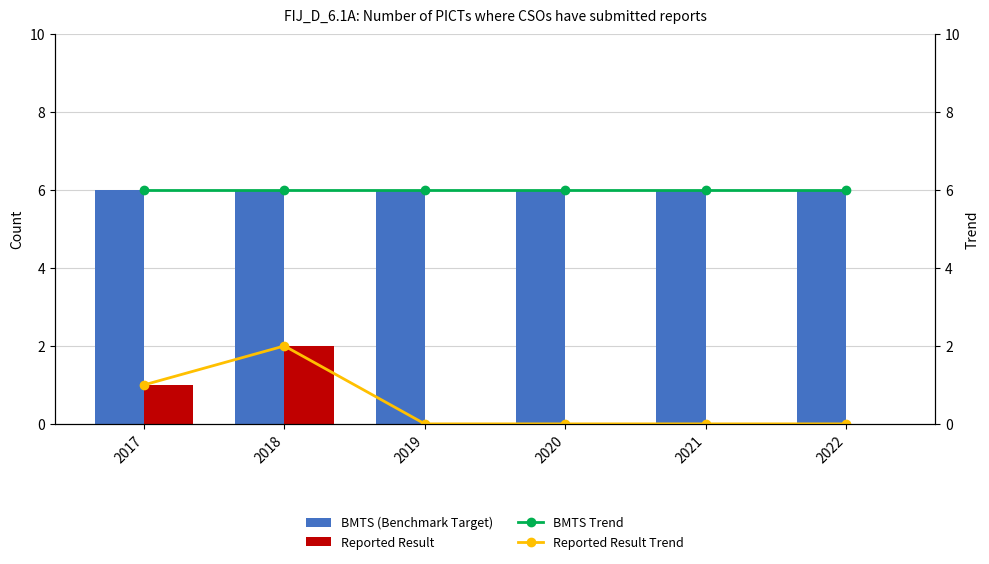

Reading left to right, transcribe all the data shown in this chart.

BMTS (Benchmark Target): 6	6	6	6	6	6
Reported Result: 1	2	0	0	0	0
BMTS Trend (Occupancy rate 2014): 6	6	6	6	6	6
Reported Result Trend (Occupancy rate 2015): 1	2	0	0	0	0